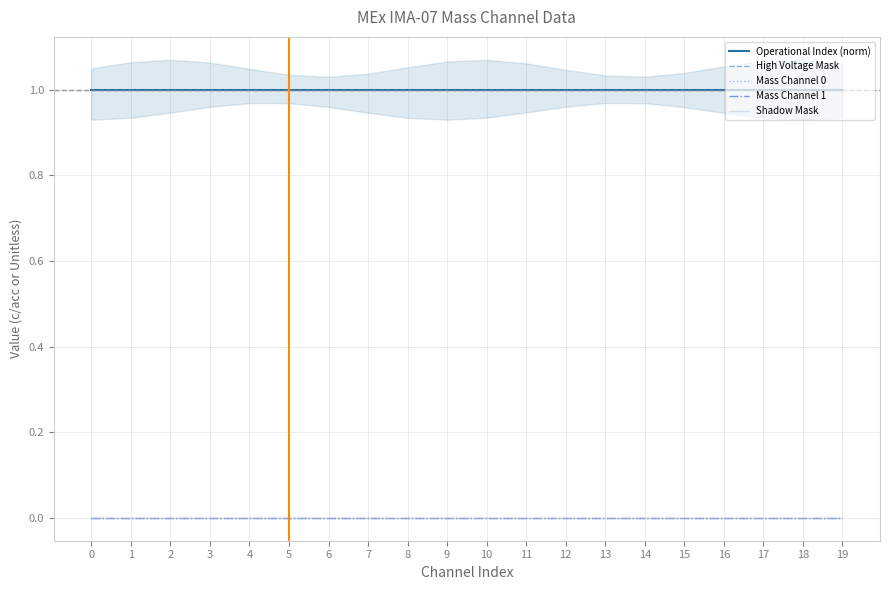

Reading left to right, extract all data points from this chart.

Operational Index (norm): 0=1	1=1	2=1	3=1	4=1	5=1	6=1	7=1	8=1	9=1	10=1	11=1	12=1	13=1	14=1	15=1	16=1	17=1	18=1	19=1
High Voltage Mask: 0=1	1=1	2=1	3=1	4=1	5=1	6=1	7=1	8=1	9=1	10=1	11=1	12=1	13=1	14=1	15=1	16=1	17=1	18=1	19=1
Mass Channel 0: 0=0	1=0	2=0	3=0	4=0	5=0	6=0	7=0	8=0	9=0	10=0	11=0	12=0	13=0	14=0	15=0	16=0	17=0	18=0	19=0
Mass Channel 1: 0=0	1=0	2=0	3=0	4=0	5=0	6=0	7=0	8=0	9=0	10=0	11=0	12=0	13=0	14=0	15=0	16=0	17=0	18=0	19=0
Shadow Mask: 0=0	1=0	2=0	3=0	4=0	5=0	6=0	7=0	8=0	9=0	10=0	11=0	12=0	13=0	14=0	15=0	16=0	17=0	18=0	19=0